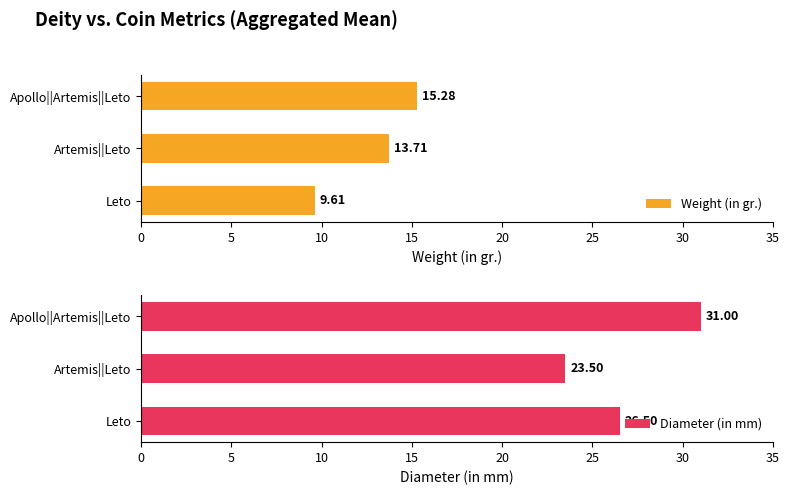

At which label does Weight (in gr.) reach its minimum?

Leto